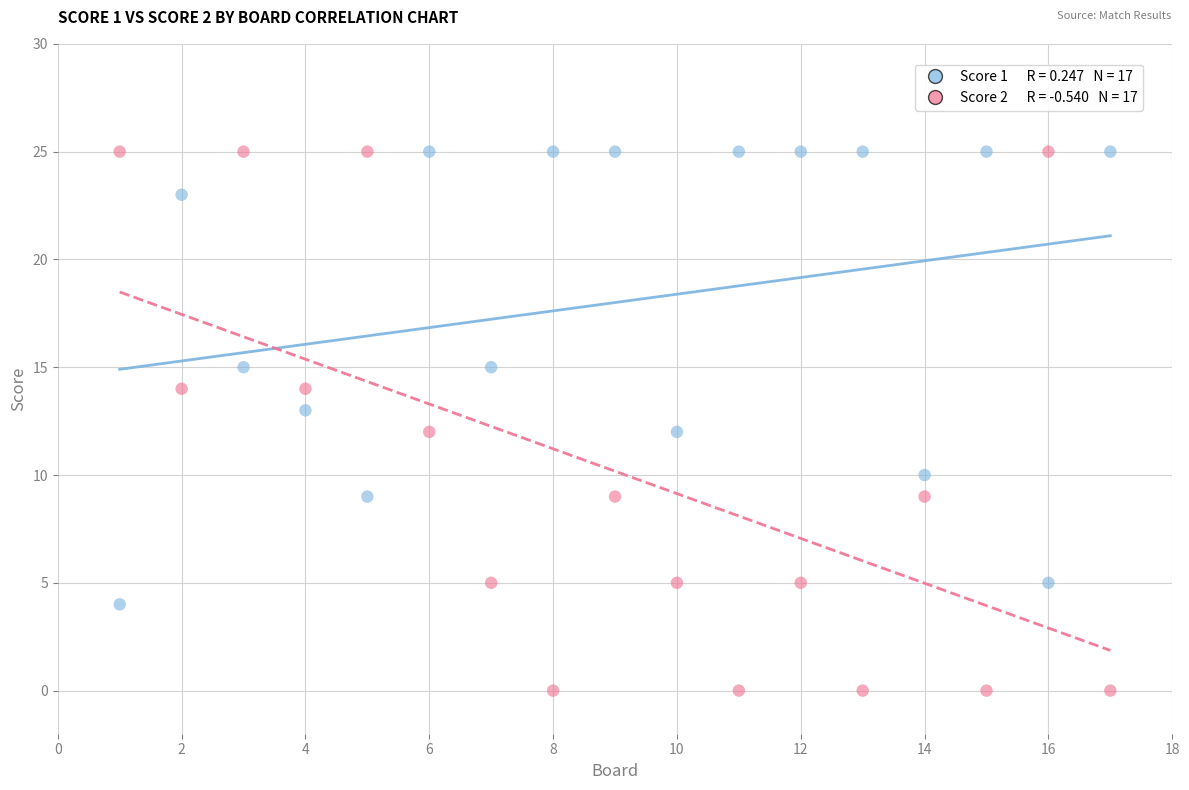

Across all data points, what is the range of Y values (max minus min)?

25